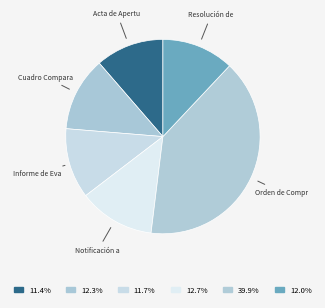

Which slice is the largest?

Orden de Compra o Contrato